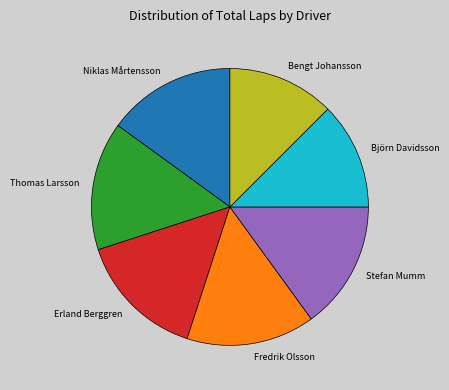

Is it true that Thomas Larsson is 15% of the pie?

True